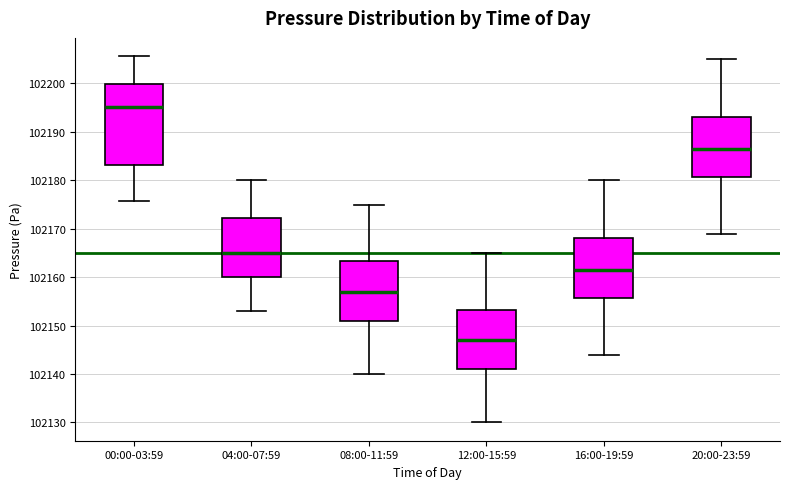

Which box's median line is the highest?

00:00-03:59